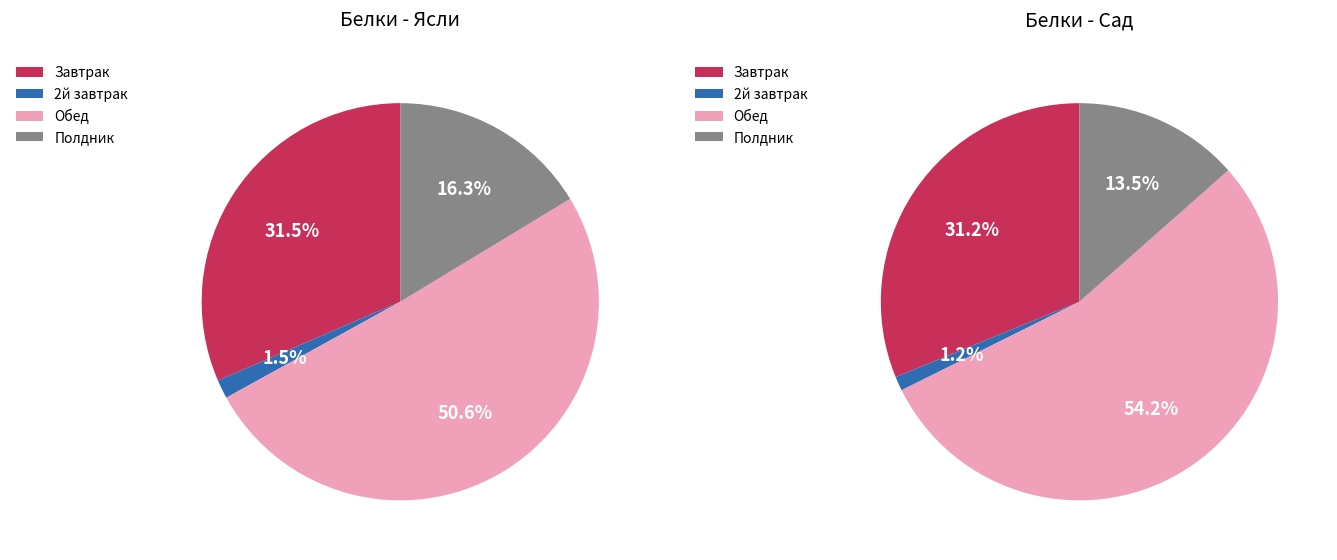

What is the majority slice?

Обед